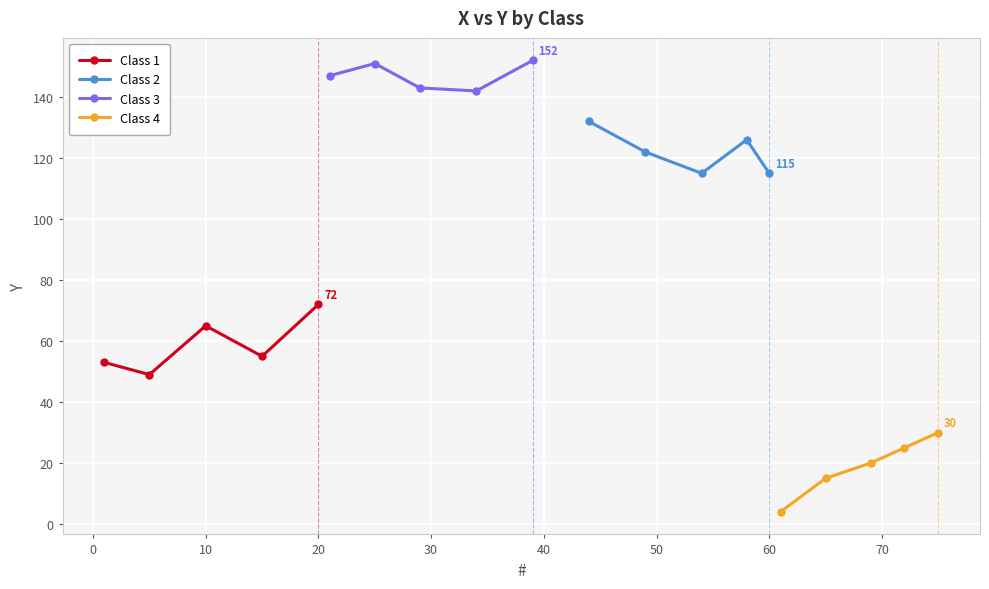

How many values in the Class 2 series exceed 122?

2